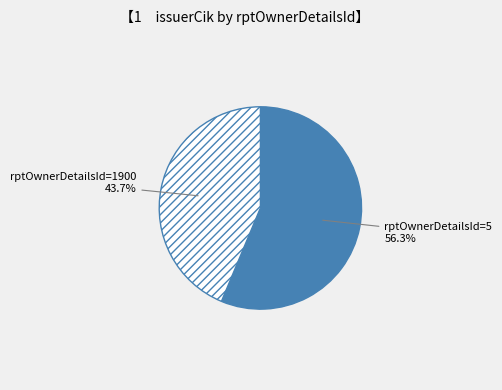

To the nearest percent, what is the difference between the largest and smallest slice percentages?

13%